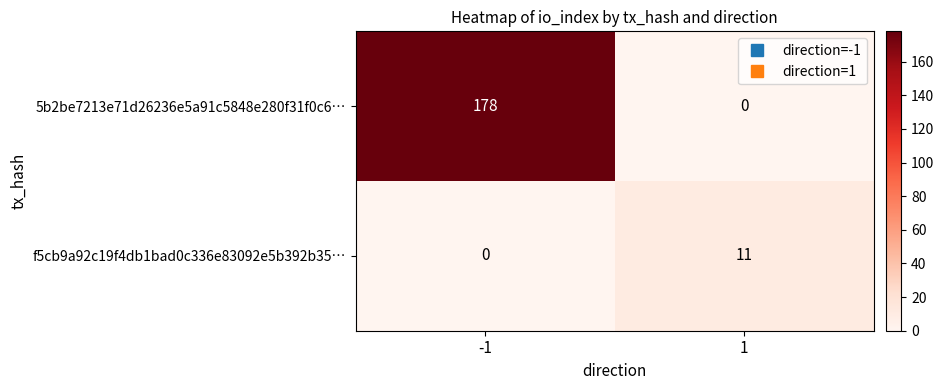

What is the total value across all series at 1?

11